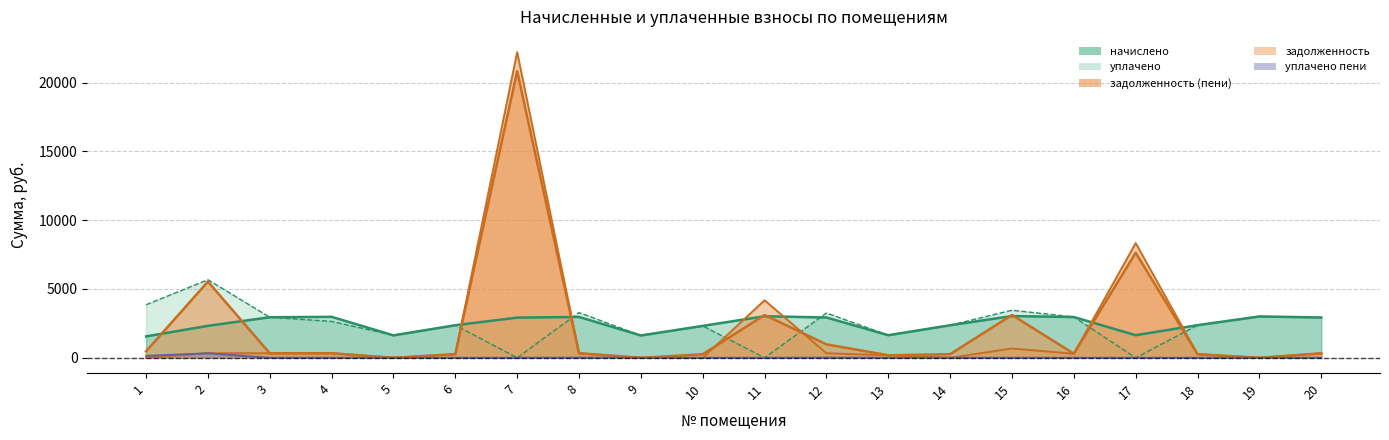

What is the average value of the задолженность series?

2225.9